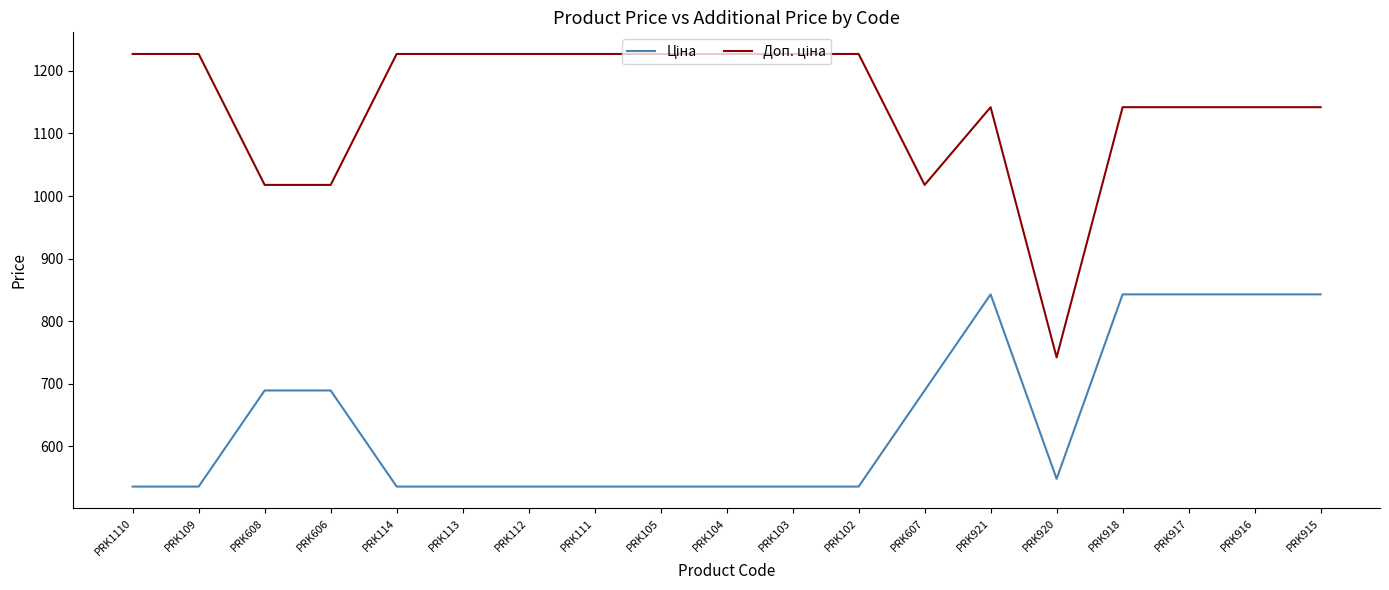

What position from the left is PRK917?

17